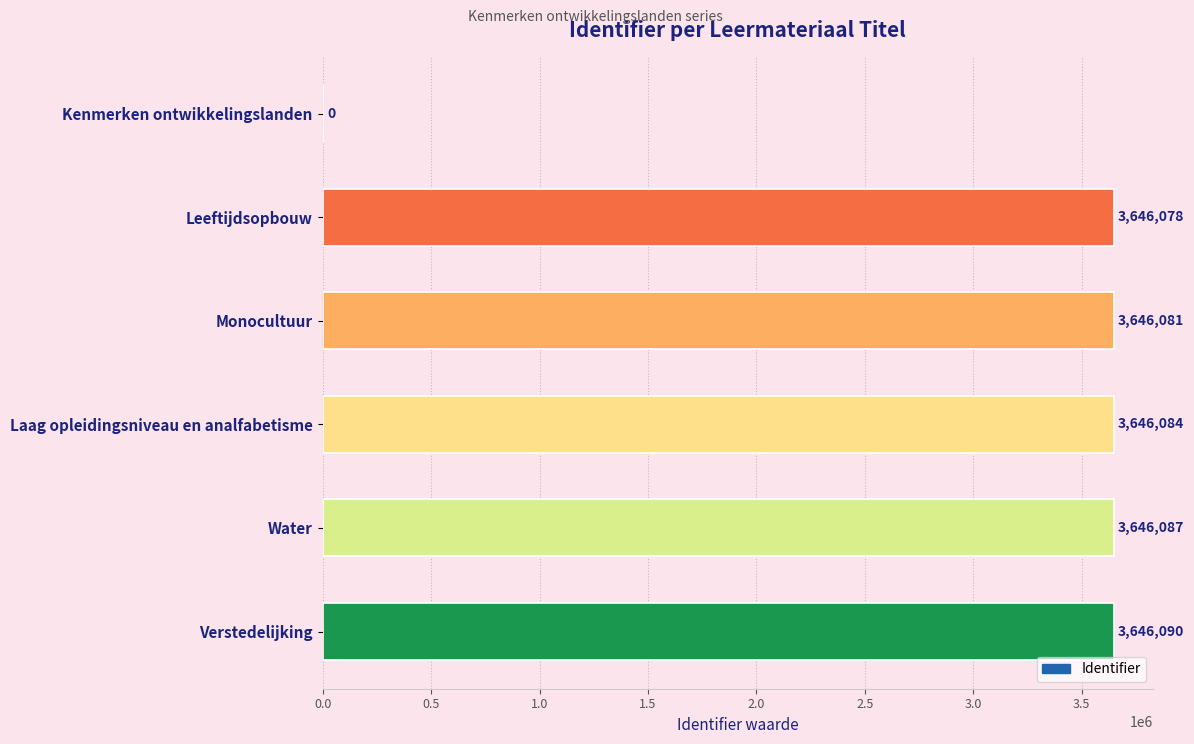

Count the number of data series in this chart.

1